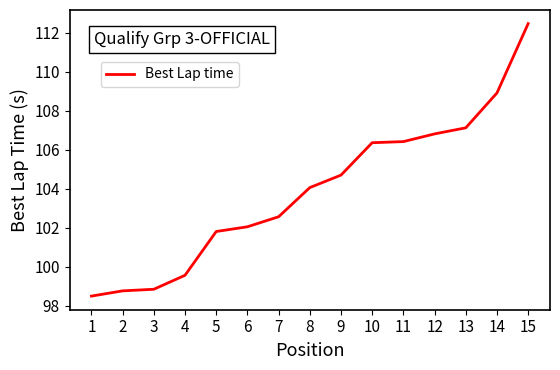

At which label is the value closest to 105?

9